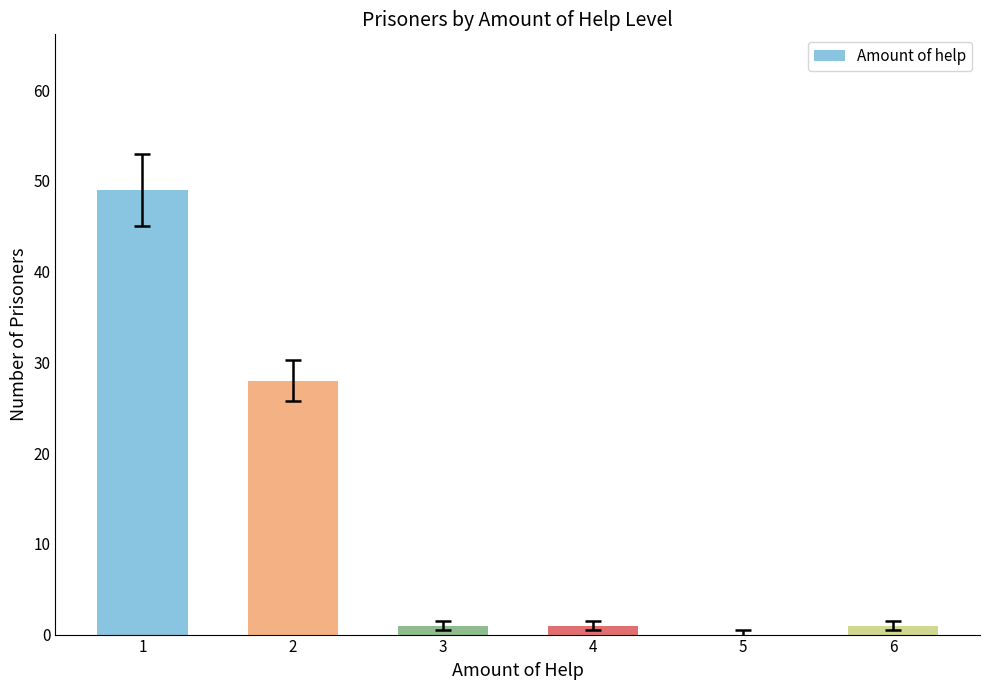

Reading right to left, transcribe all the data shown in this chart.

1	0	1	1	28	49